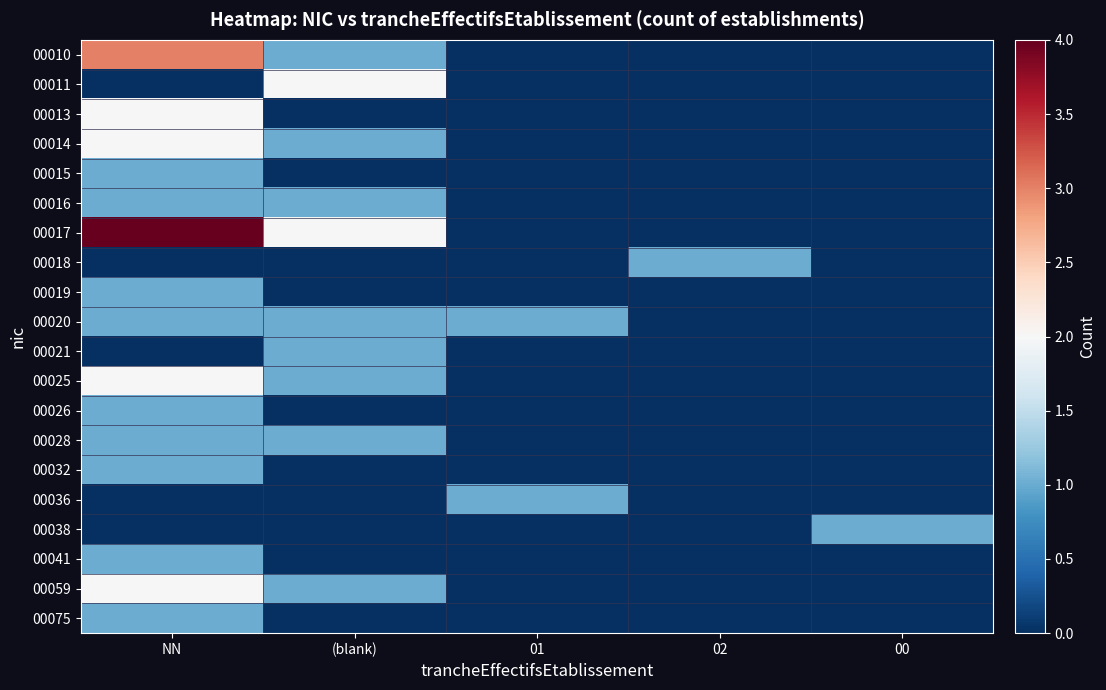

How many distinct data groups are displayed?

20